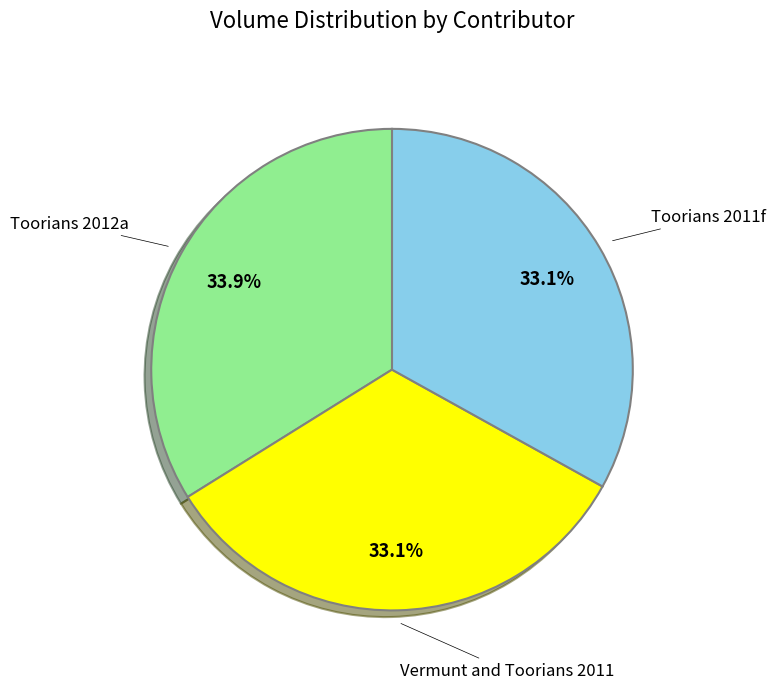

Does any single category account for the majority?

No